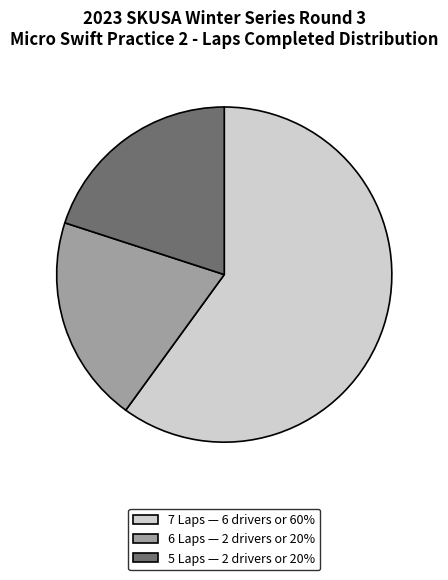

Is there a majority slice in this chart?

Yes